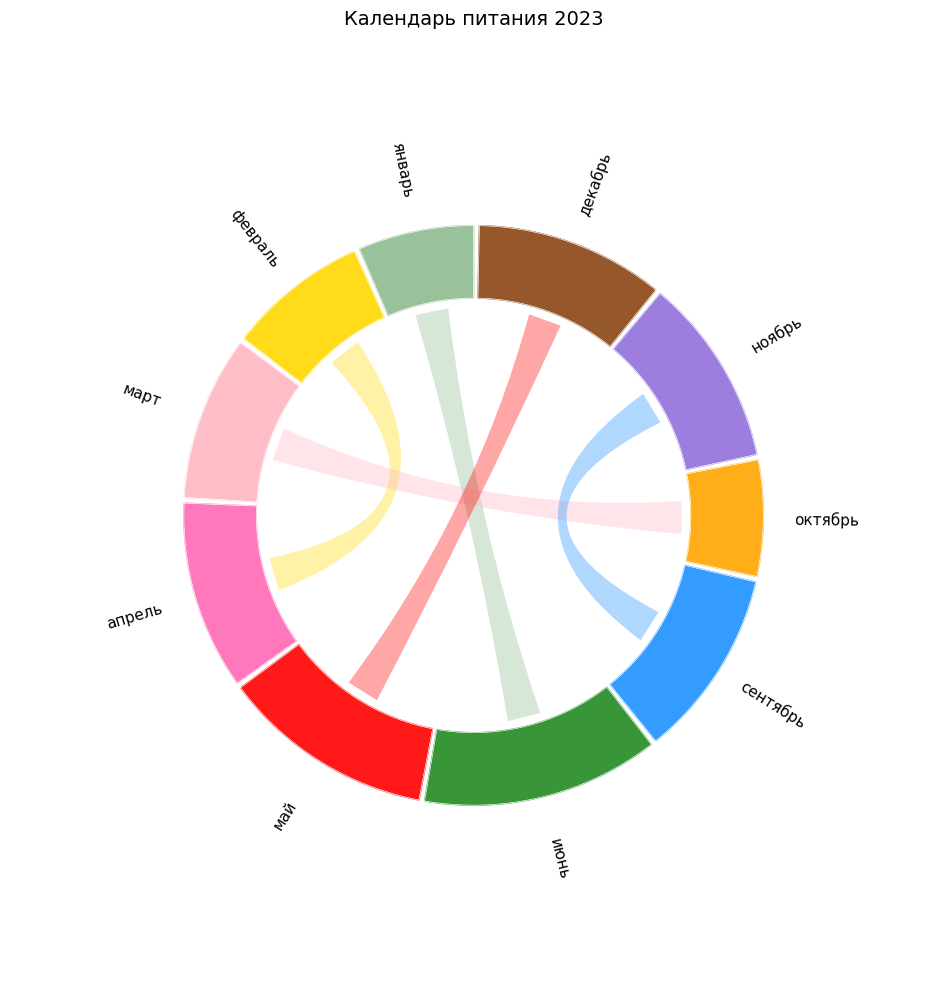

How many segments does this pie chart have?

10